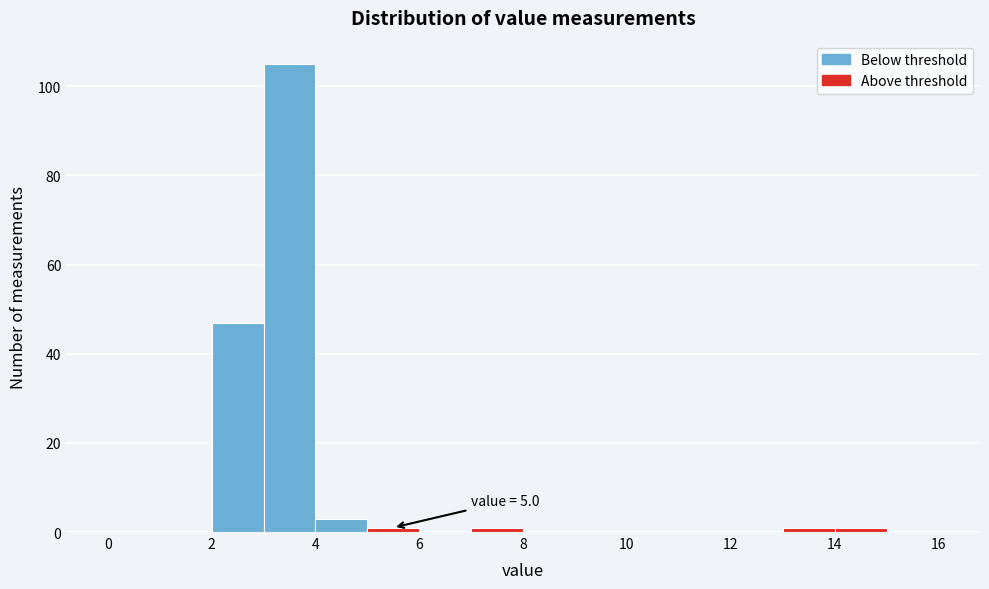

Over which range of the x-axis is the bar tallest?

3 to 4